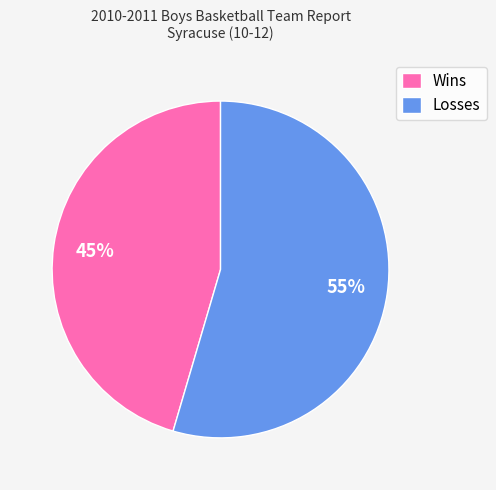

To the nearest percent, what portion does Wins represent?

45%